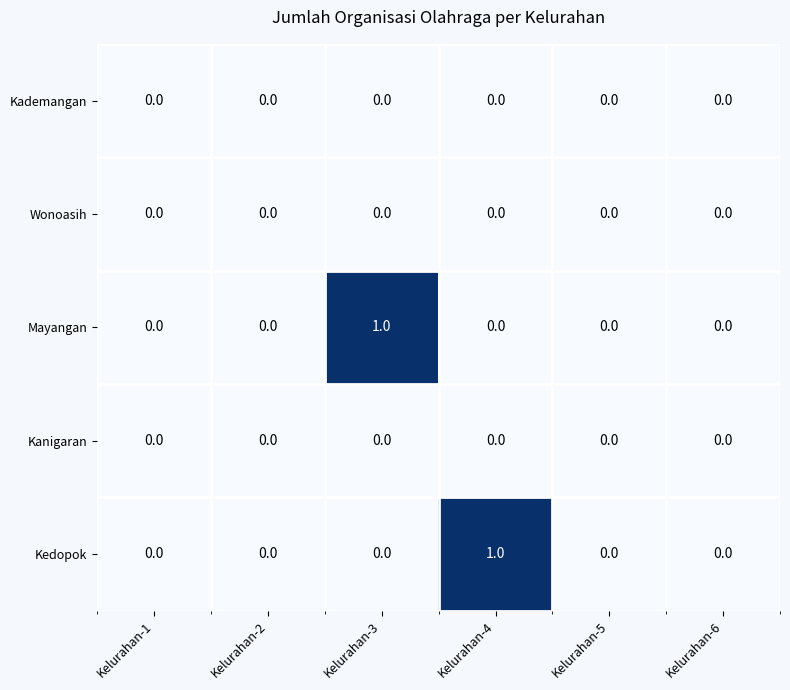

The value of Kedopok at Kelurahan-5 is 0. True or false?

True